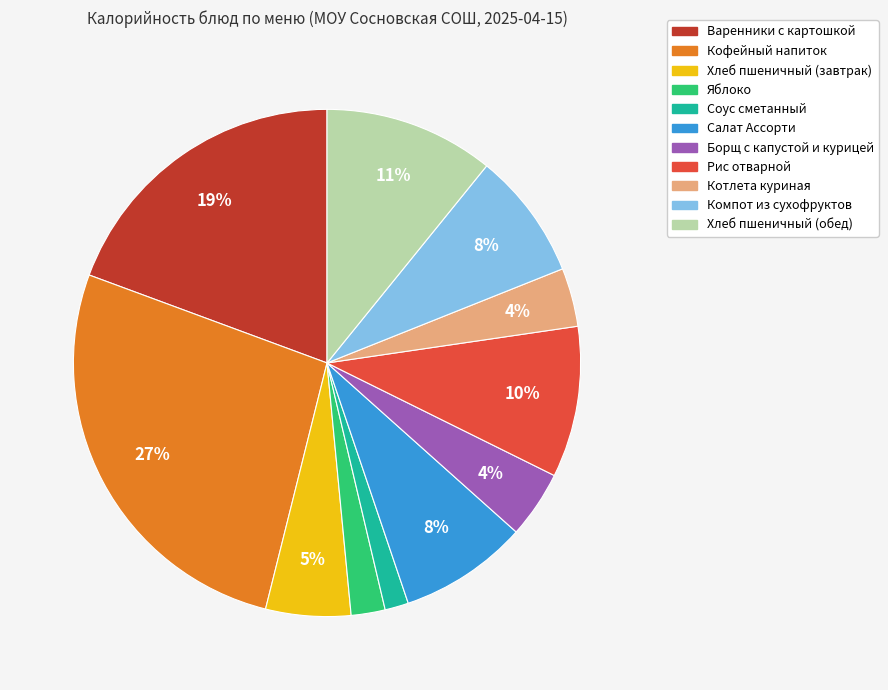

Combined, do Салат Ассорти and Котлета куриная account for over 50%?

No